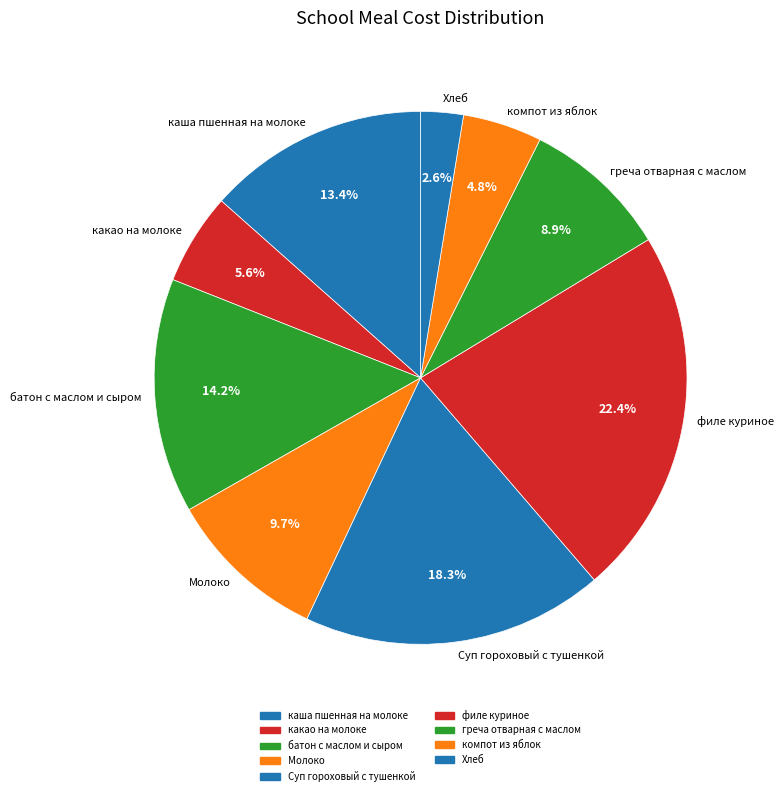

Is there any slice that represents more than half of the pie?

No